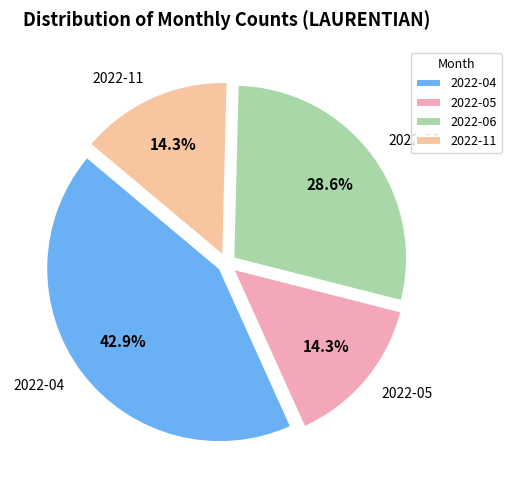

To the nearest percent, what is the combined percentage of 2022-11 and 2022-04?

57%